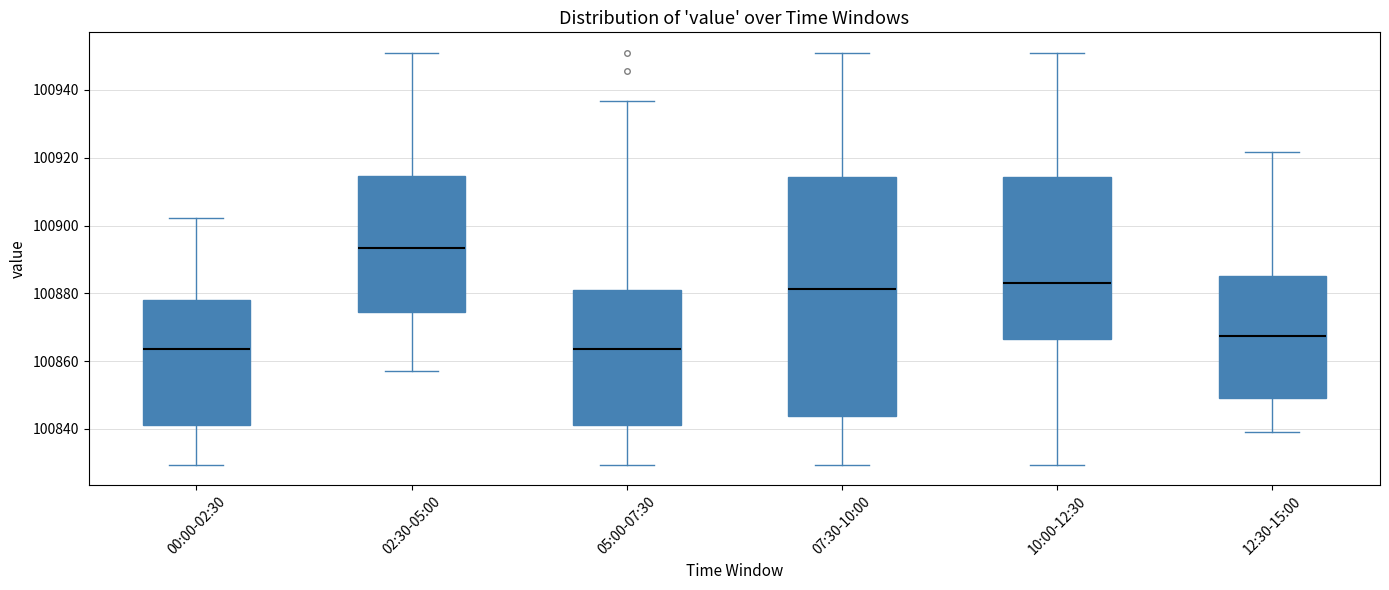

Reading left to right, read every box against the y-axis: the position of its median line, the range the box covers, and the ends of its whiskers. The values are not printed on the chart, so give them approximately, as read against the axis.

00:00-02:30: median 100864, box 100842 to 100878, whiskers 100830 to 100902
02:30-05:00: median 100894, box 100874 to 100914, whiskers 100856 to 100950
05:00-07:30: median 100864, box 100842 to 100880, whiskers 100830 to 100936
07:30-10:00: median 100882, box 100844 to 100914, whiskers 100830 to 100950
10:00-12:30: median 100884, box 100866 to 100914, whiskers 100830 to 100950
12:30-15:00: median 100868, box 100850 to 100886, whiskers 100840 to 100922